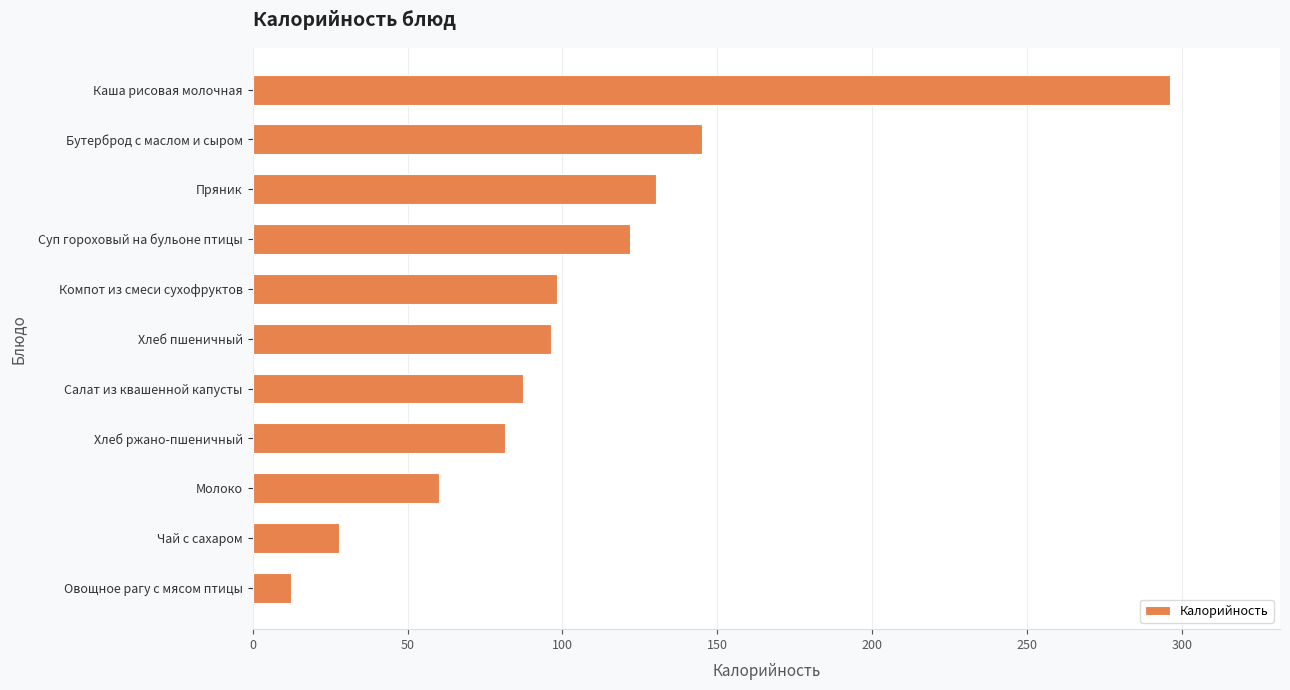

Between Салат из квашенной капусты and Хлеб пшеничный, which is larger?

Хлеб пшеничный